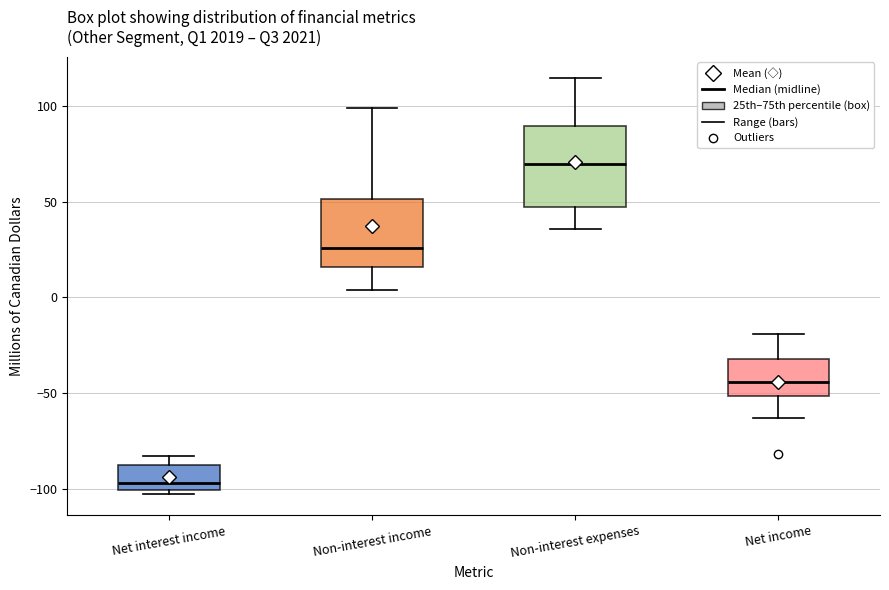

Reading left to right, transcribe this box plot: for each box, give where its median line is, the range the box spans, and where its two whiskers end, as read against the y-axis. The values are not printed on the chart, so give them approximately, as read against the axis.

Net interest income: median -95, box -100 to -85, whiskers -105 to -85 (just above the box's upper edge)
Non-interest income: median 25, box 15 to 50, whiskers 5 to 100
Non-interest expenses: median 70, box 50 to 90, whiskers 35 to 115
Net income: median -45, box -50 to -30, whiskers -65 to -20